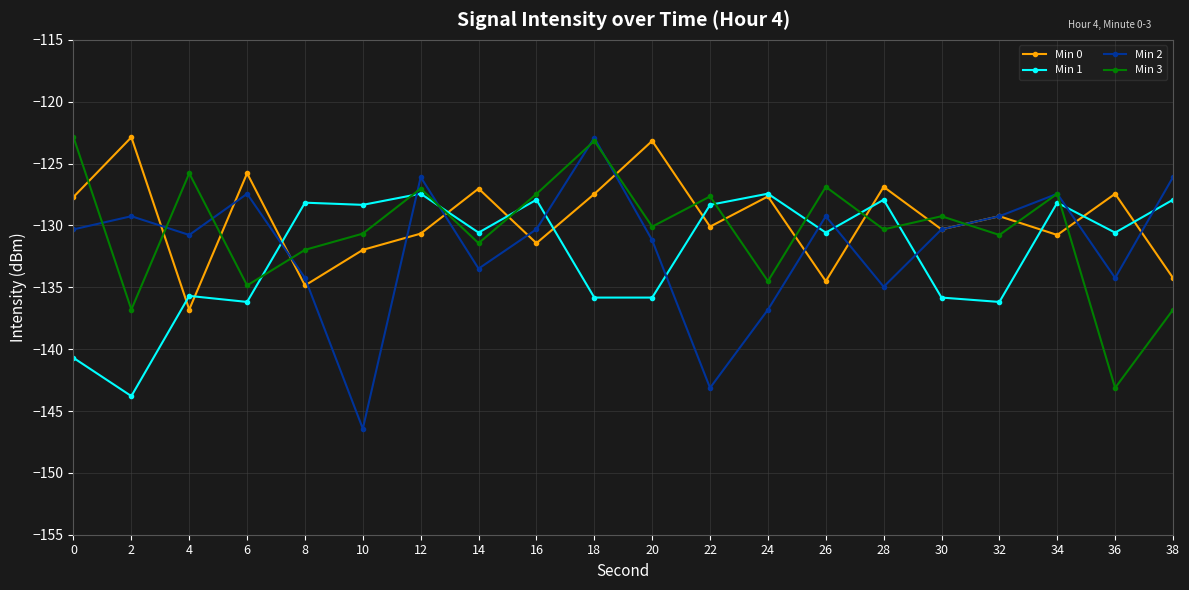

What is the difference between the maximum and second lowest values in the Min 3 series?

13.9